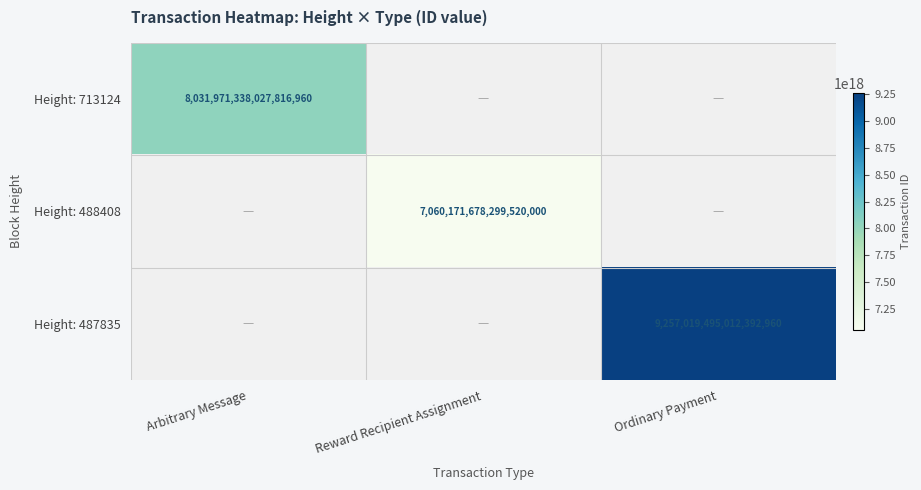

Which label corresponds to the largest value in the chart?

Ordinary Payment